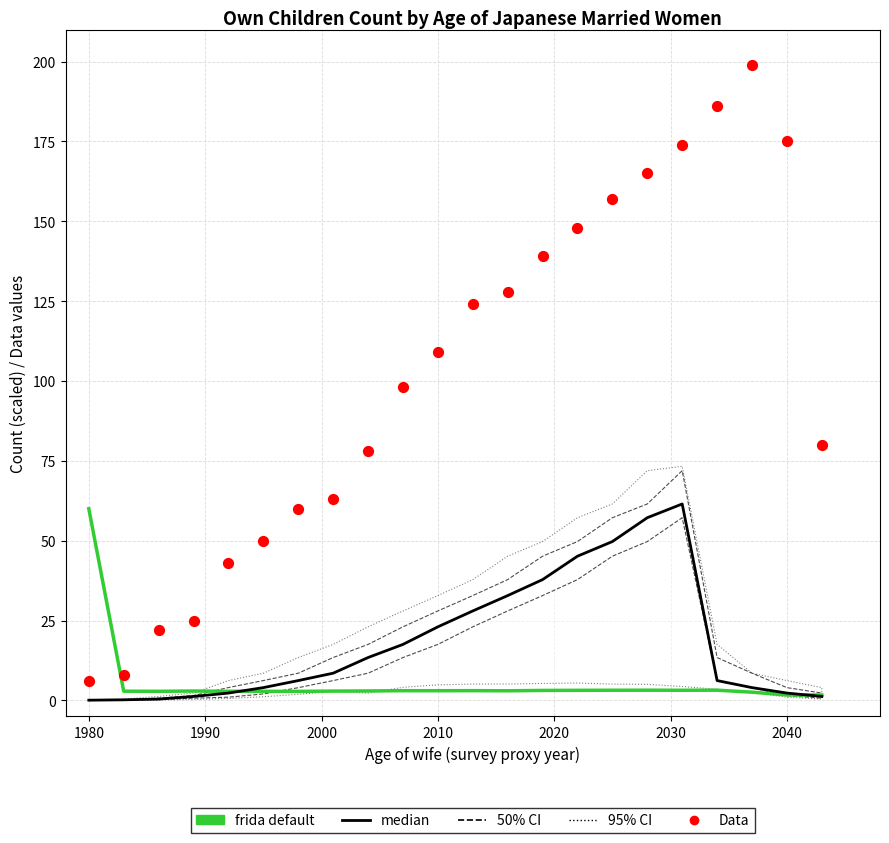

Is the value of frida default at 17 greater than the value of Data at 12?

No